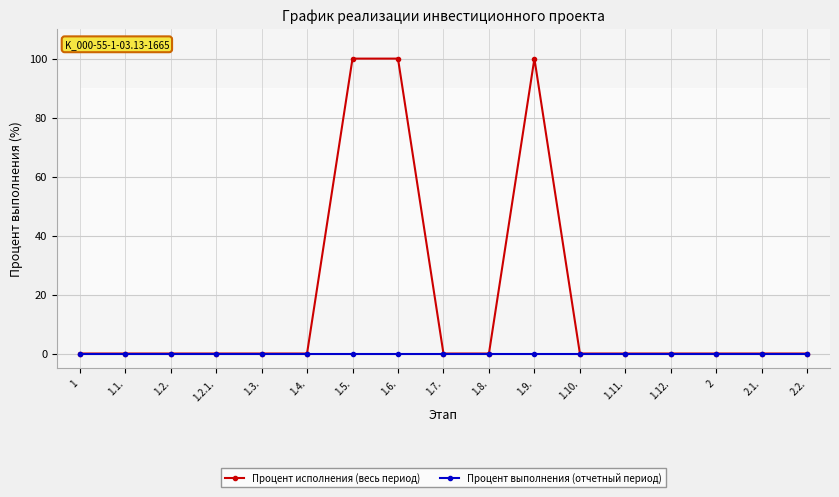

What is the sum of all Процент исполнения (весь период) values?

300